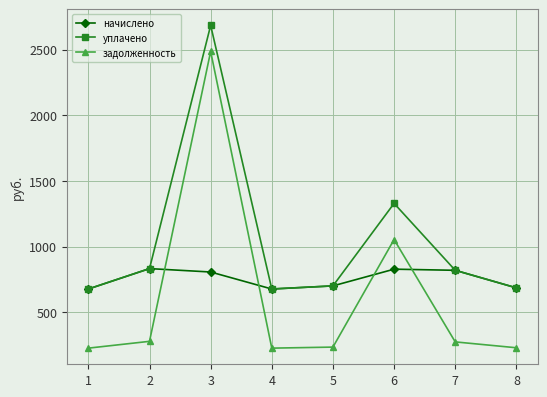

The начислено series shows 462.6 at 1. True or false?

False